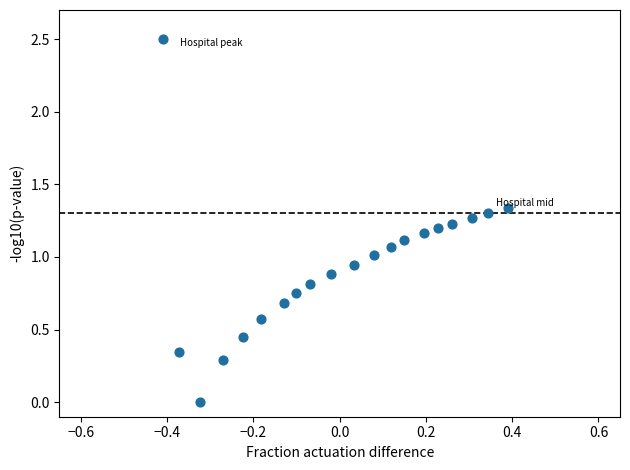

What is the range of Y values (max minus min)?

2.5